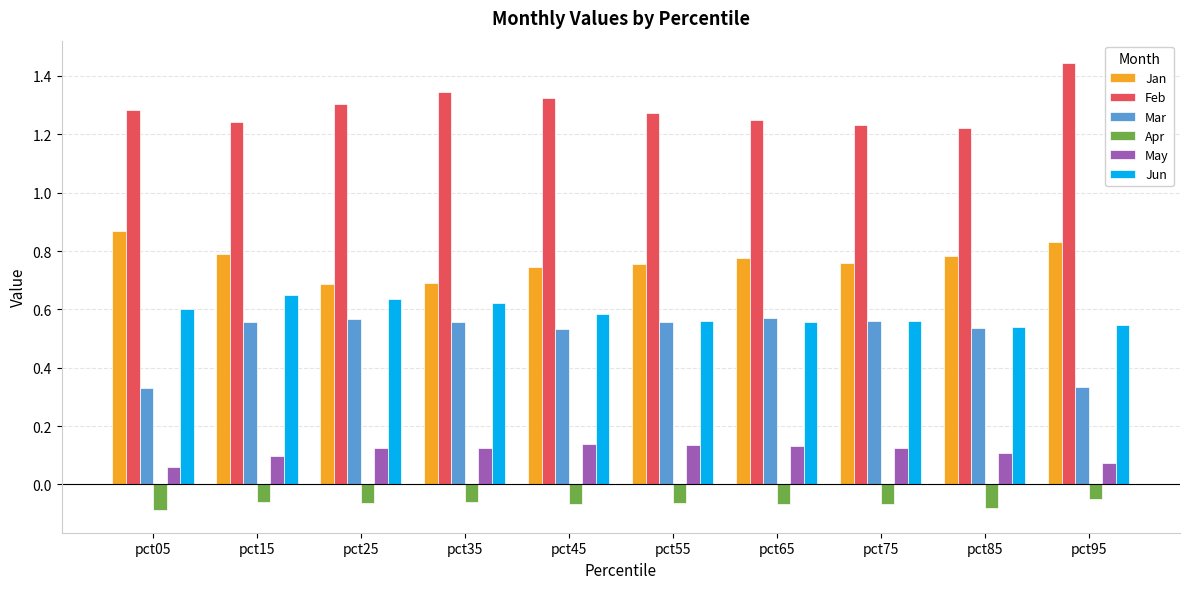

How many Feb values are between 1 and 2?

10